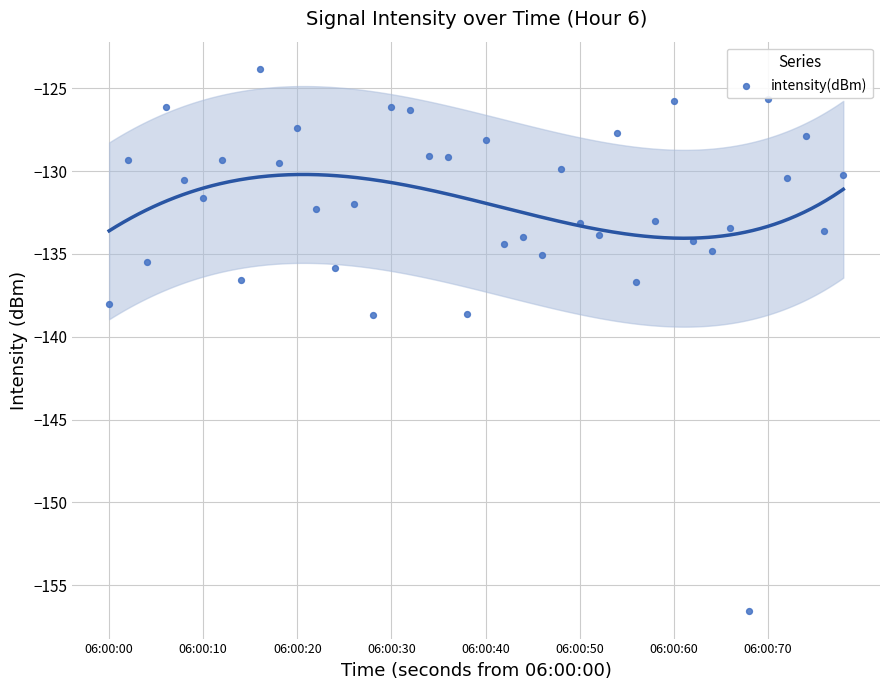

What is the range of X values (max minus min)?

78.0